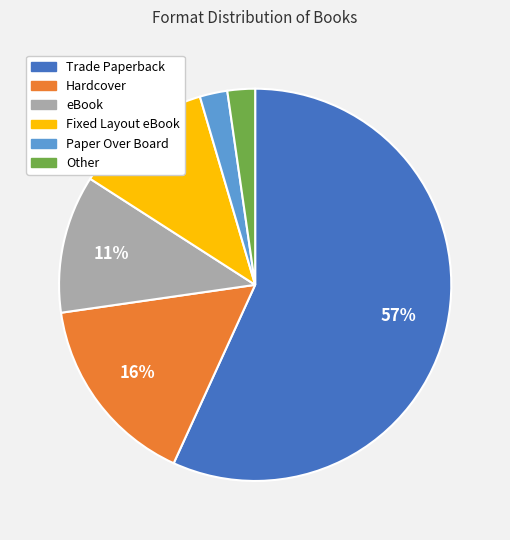

Count the number of slices in the pie.

6